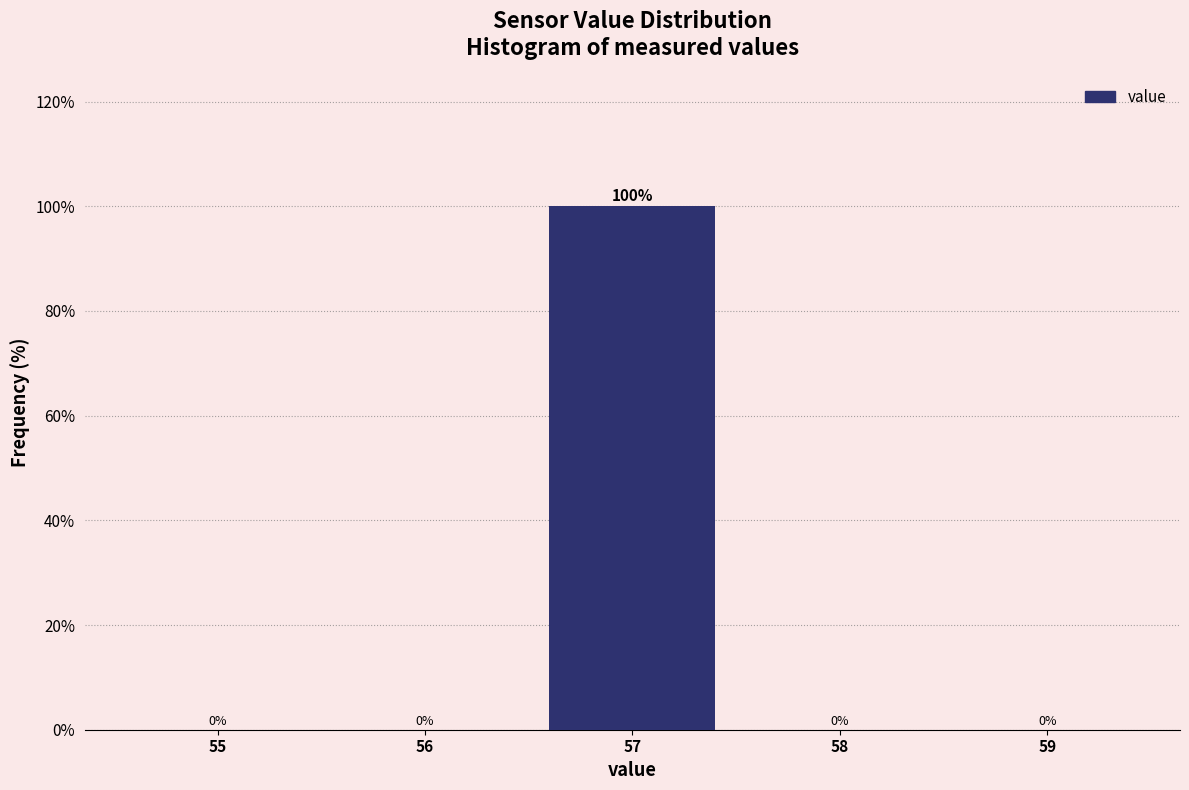

Reading left to right, list all the values displayed in this chart.

55=0	56=0	57=100	58=0	59=0